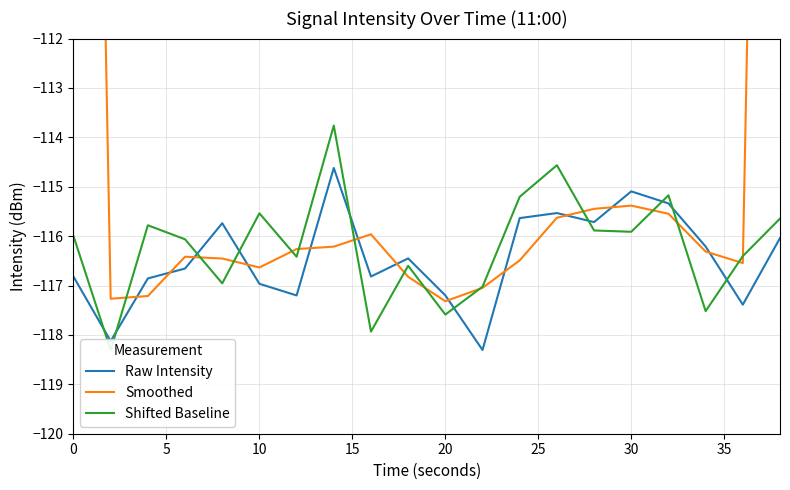

The value of Raw Intensity at 0 is -116.8. True or false?

True